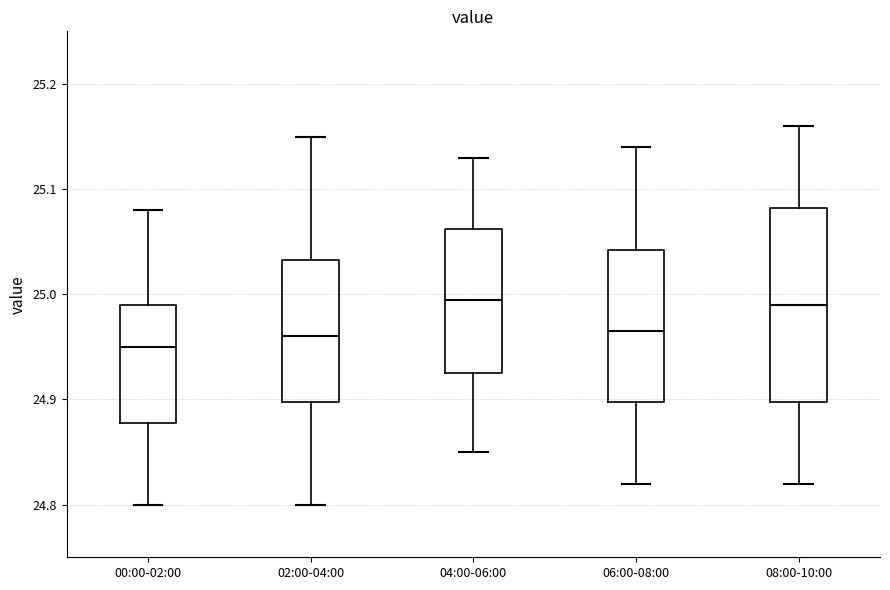

Which box is the tallest, from its lower edge to its upper edge?

08:00-10:00